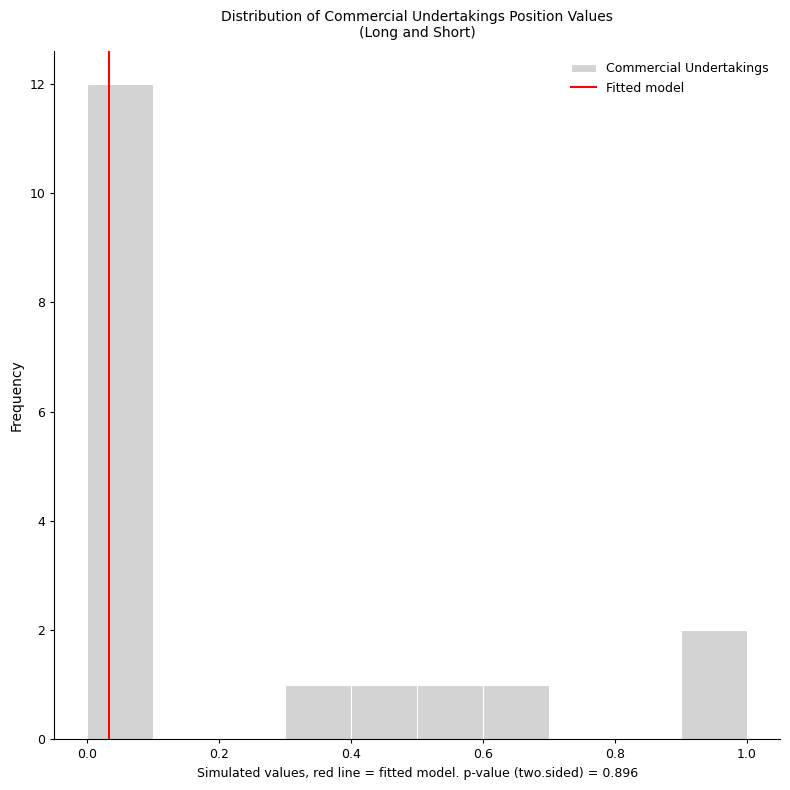

Reading left to right, list every bar in this chart as the range it spans on the x-axis followed by its height. The values are not printed on the chart, so give them approximately, as read against the axis.

0.0 to 0.1: 12
0.1 to 0.2: 0
0.2 to 0.3: 0
0.3 to 0.4: 1
0.4 to 0.5: 1
0.5 to 0.6: 1
0.6 to 0.7: 1
0.7 to 0.8: 0
0.8 to 0.9: 0
0.9 to 1.0: 2